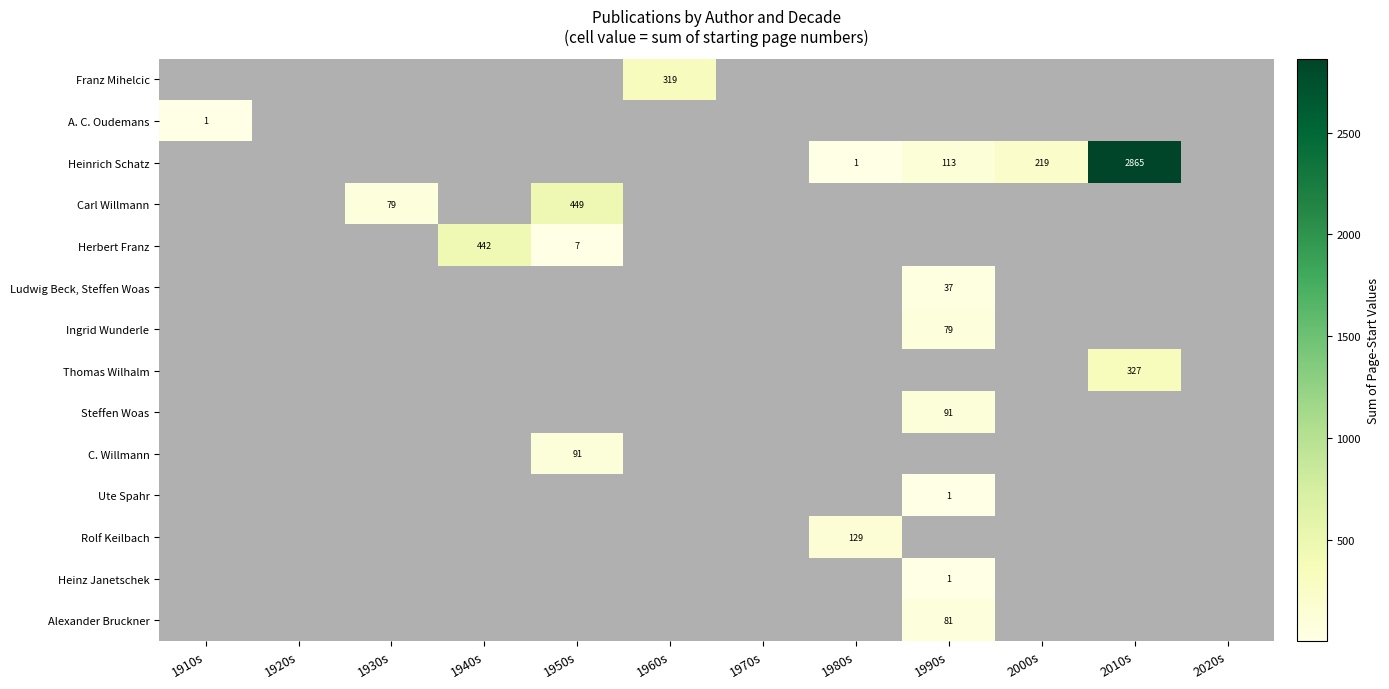

True or false: Rolf Keilbach has a value of 170 at 1980s.

False